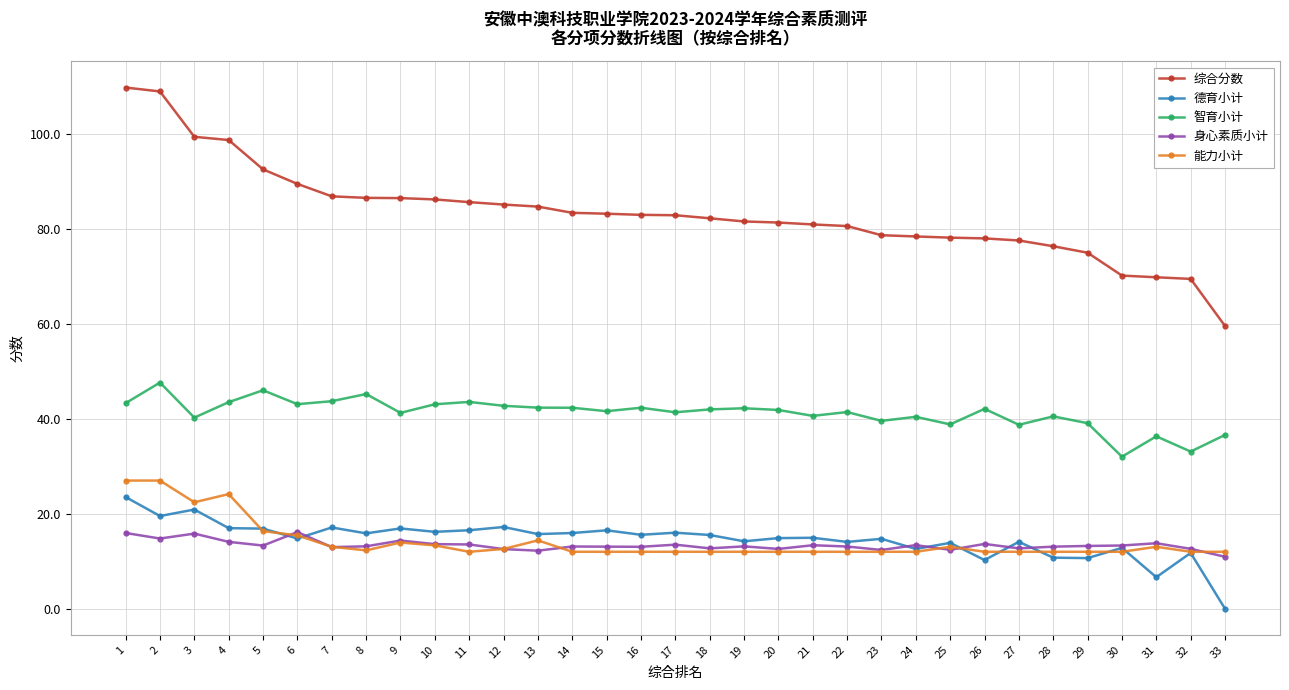

How many data points does each series have?

33